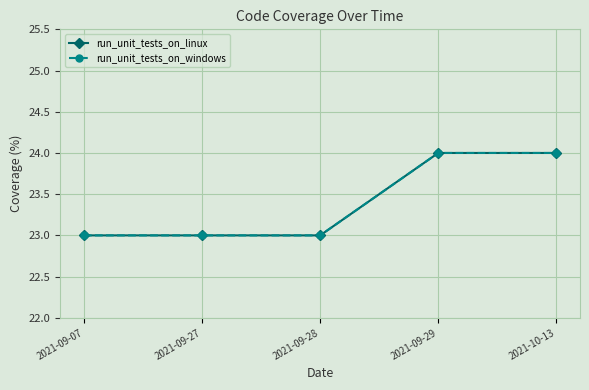

What is the label of the 5th point from the left?

2021-10-13